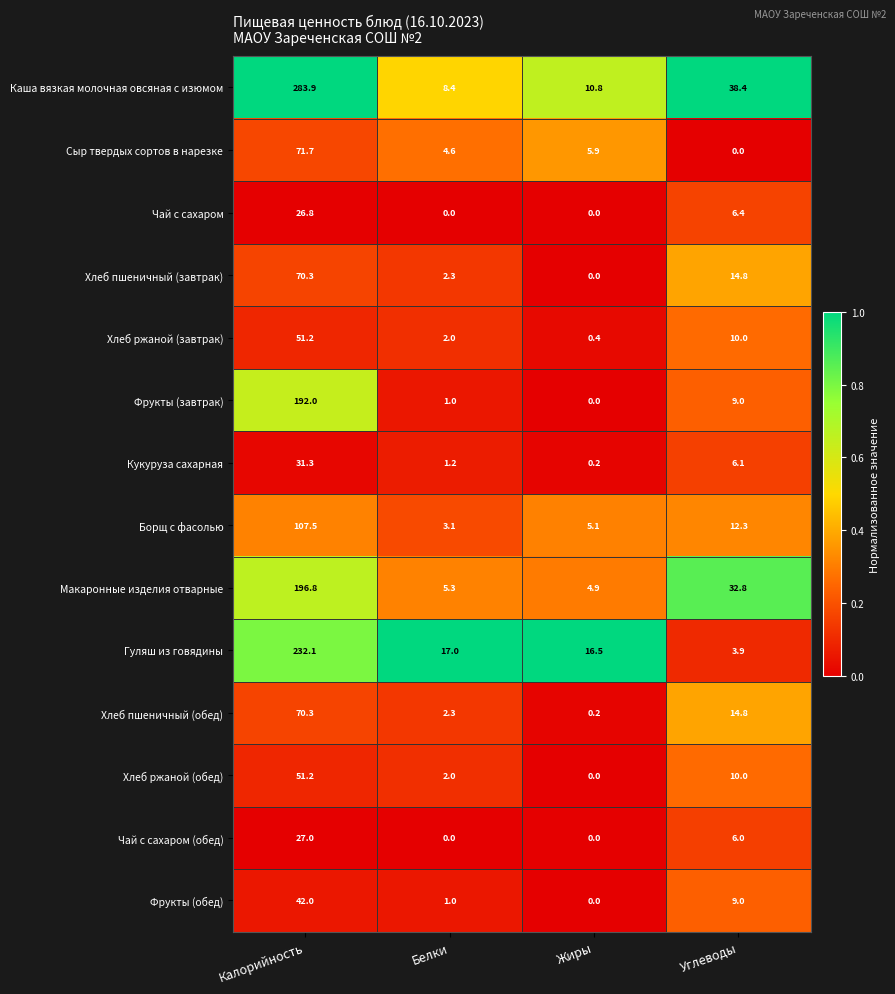

How many data points does each series have?

4